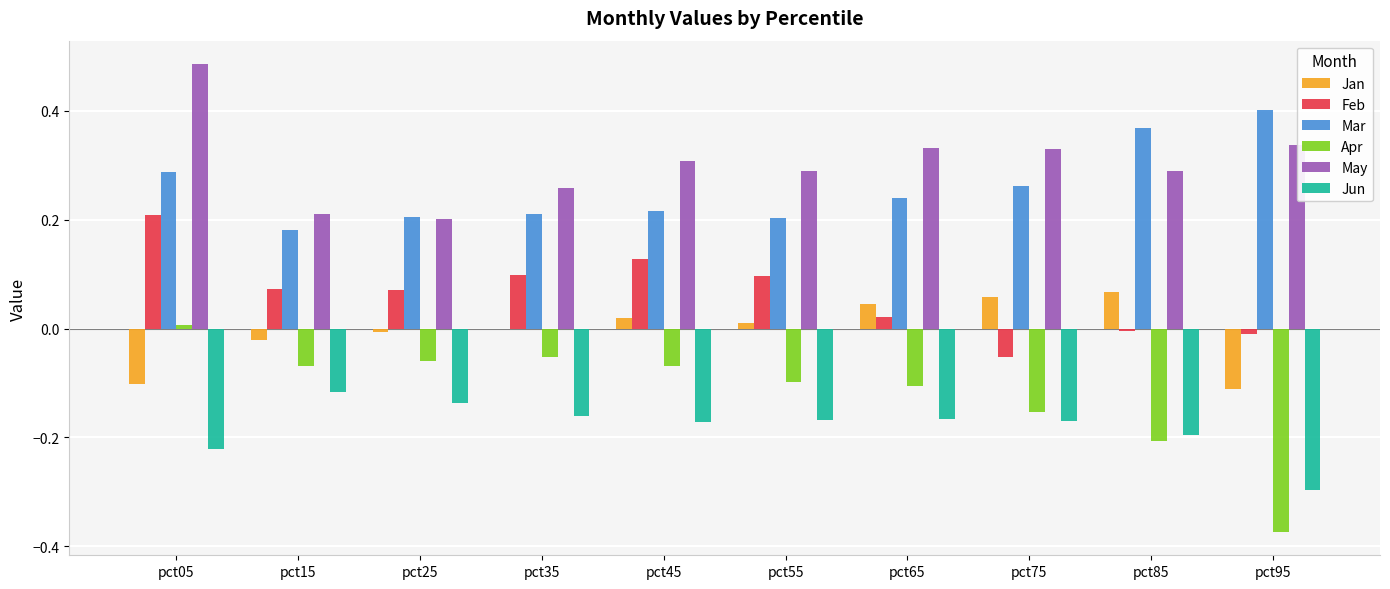

Which series changed the most between pct25 and pct45?

May